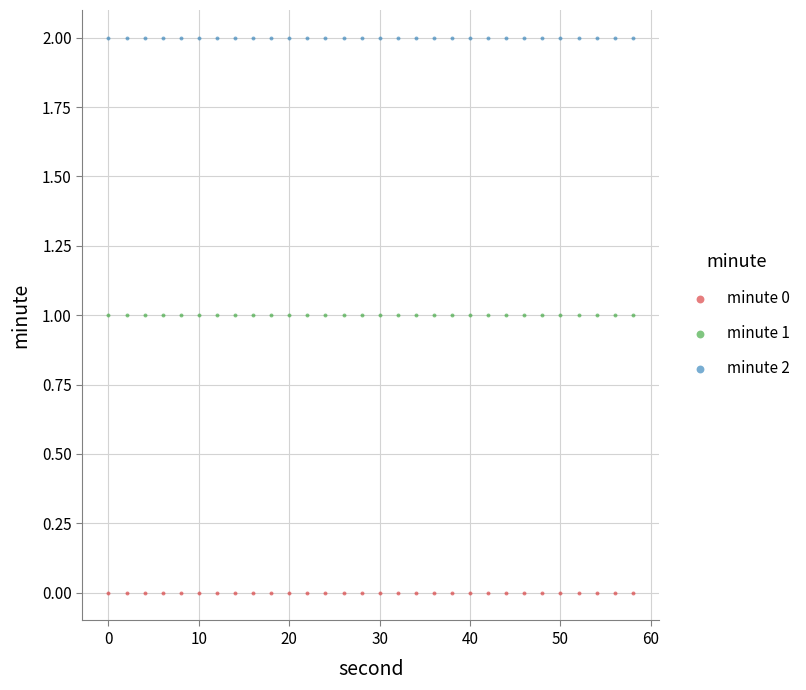

Which series reaches the minimum Y coordinate?

minute 0